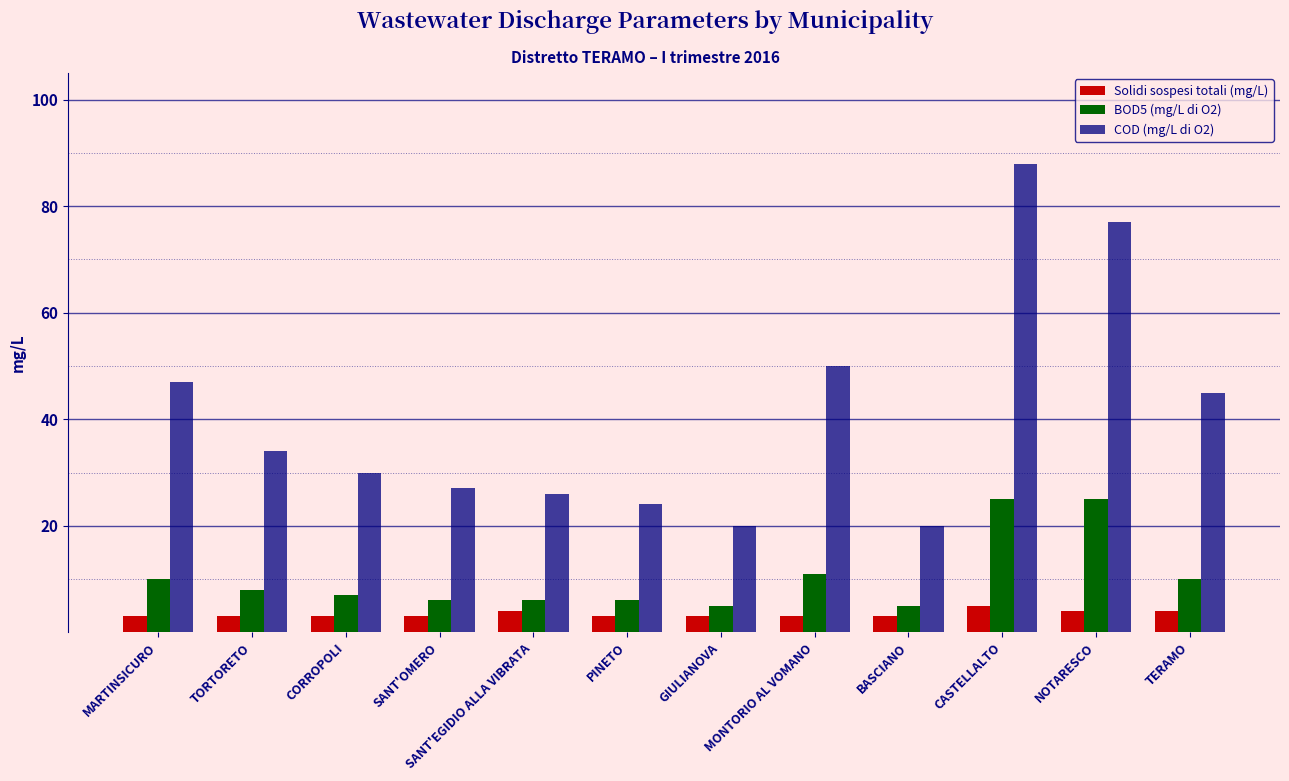

The BOD5 (mg/L di O2) series shows 7 at CORROPOLI. True or false?

True